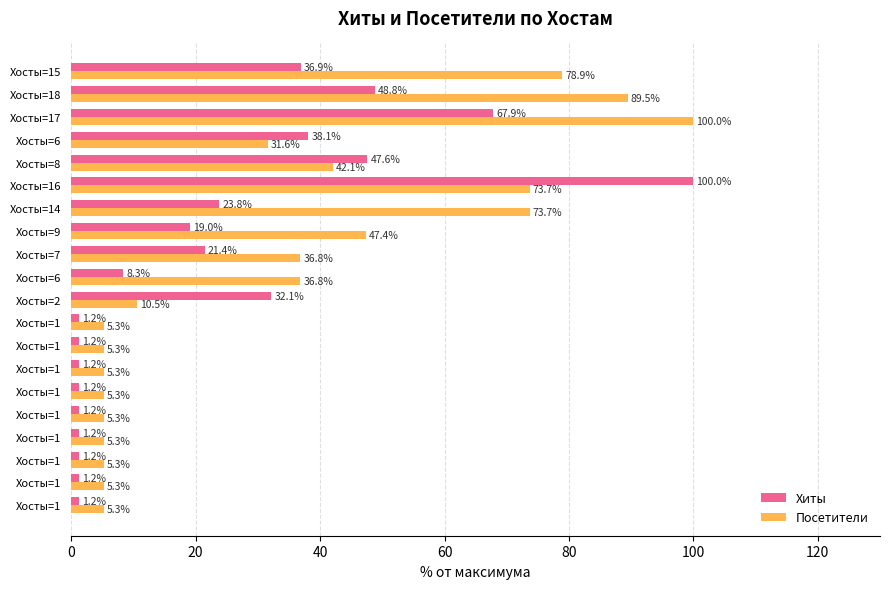

What is the difference between the second highest and second lowest values in the Посетители series?

84.2